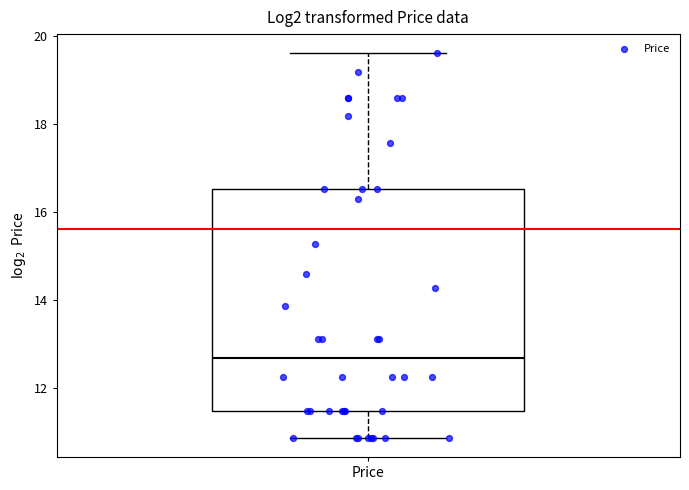

Transcribe this box plot: give where the median line is, the range the box spans, and where the two whiskers end, as read against the y-axis. The values are not printed on the chart, so give them approximately, as read against the axis.

median 12.6, box 11.4 to 16.6, whiskers 10.8 to 19.6